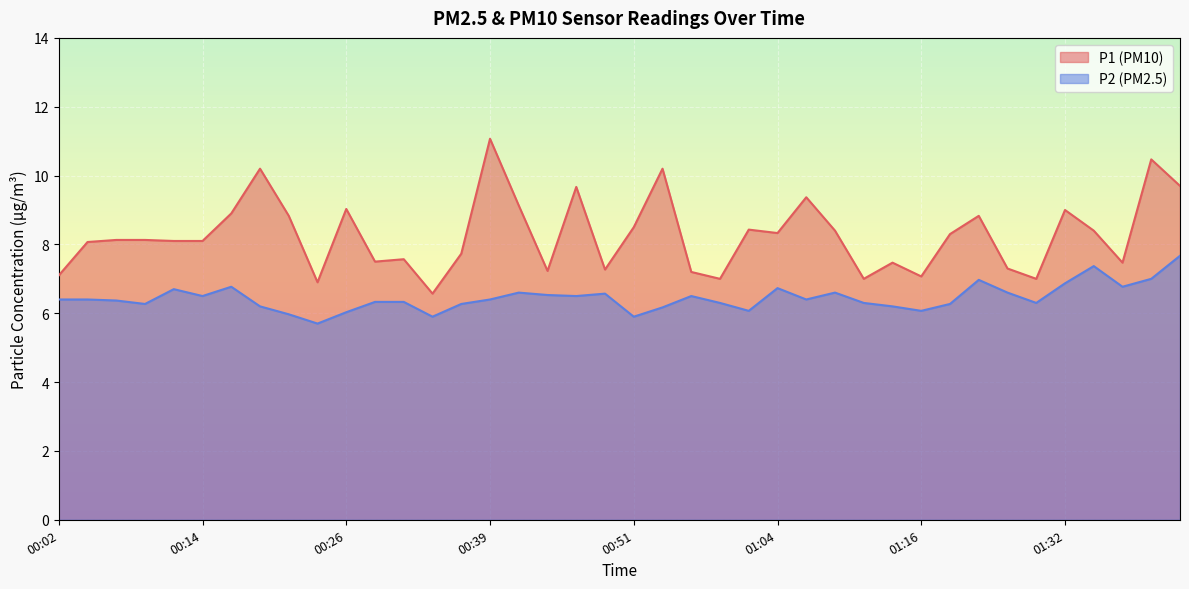

Where is the first local maximum for P2?

00:12